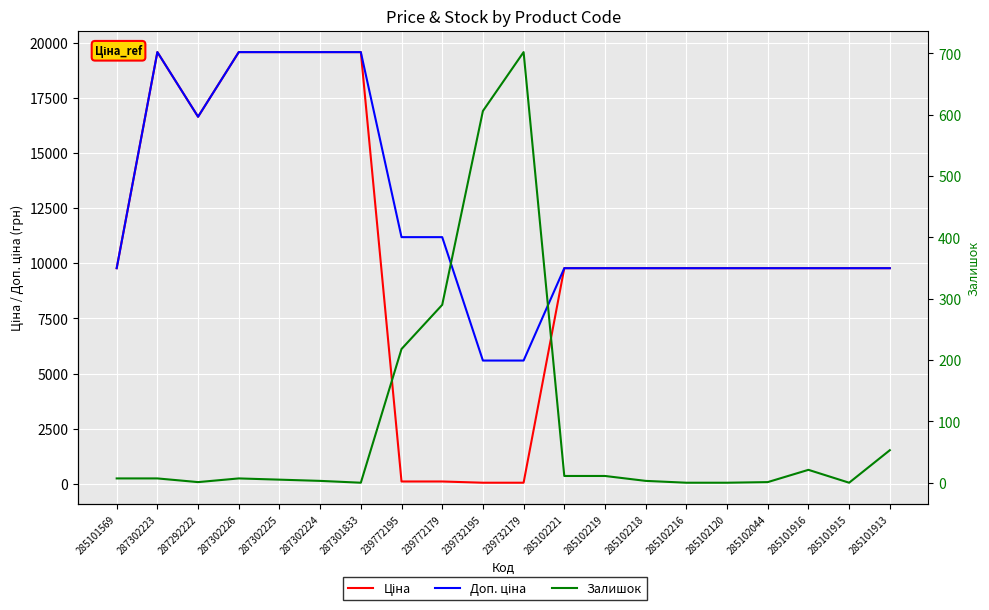

What are all the series names shown in the legend?

Ціна, Доп. ціна, Залишок